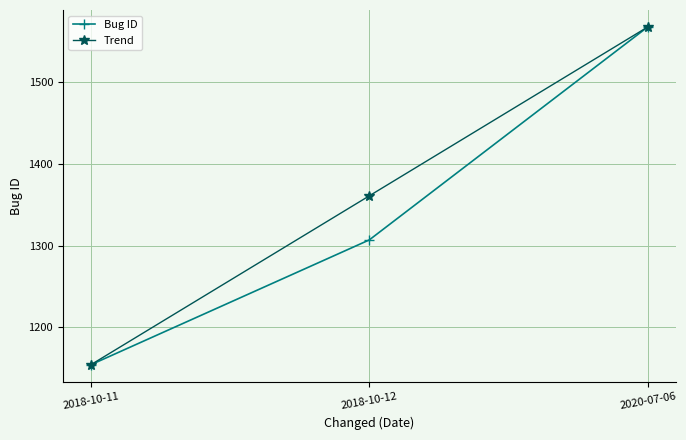

What is the smallest value displayed?

1154